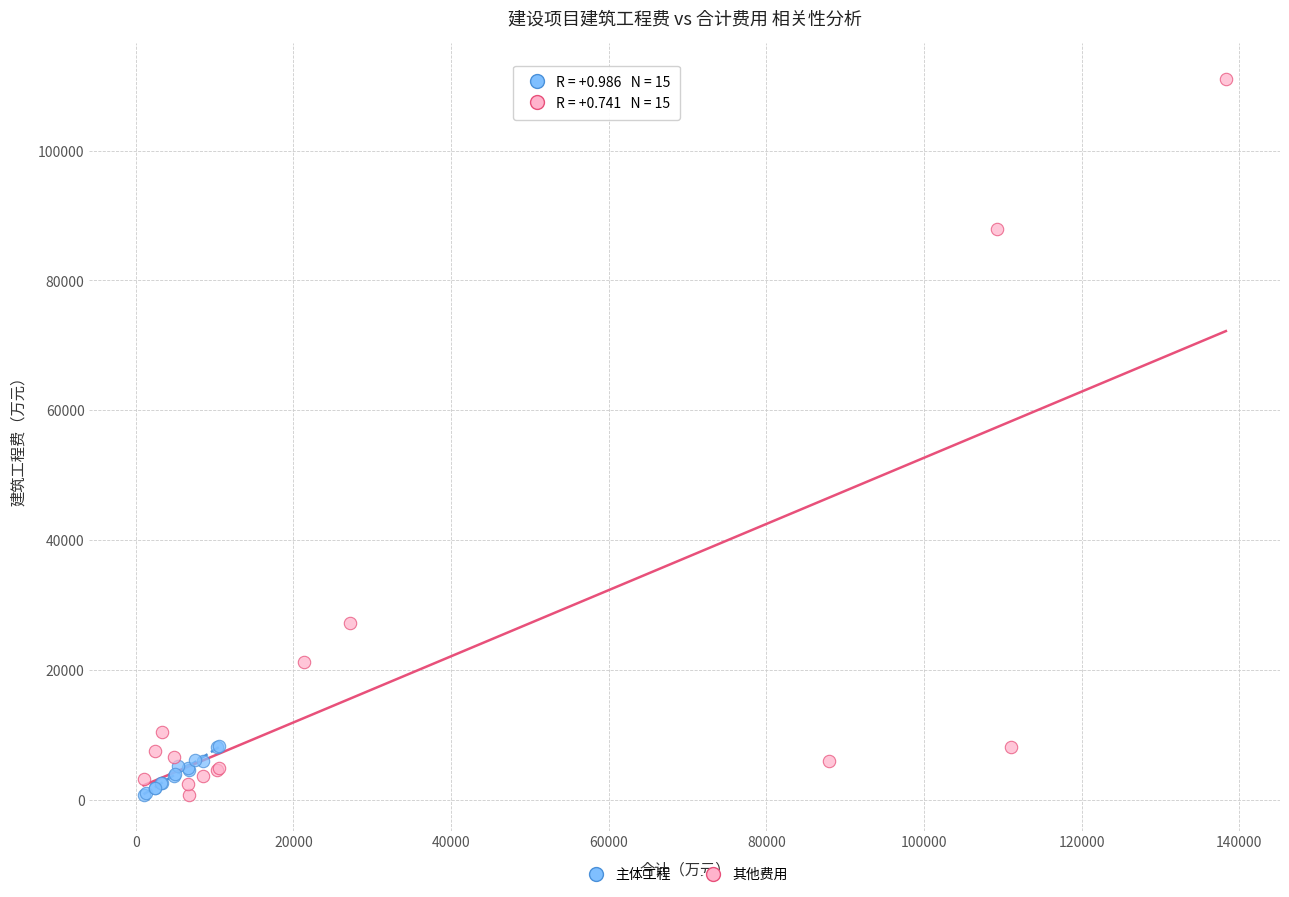

Which series reaches the maximum Y coordinate?

其他费用